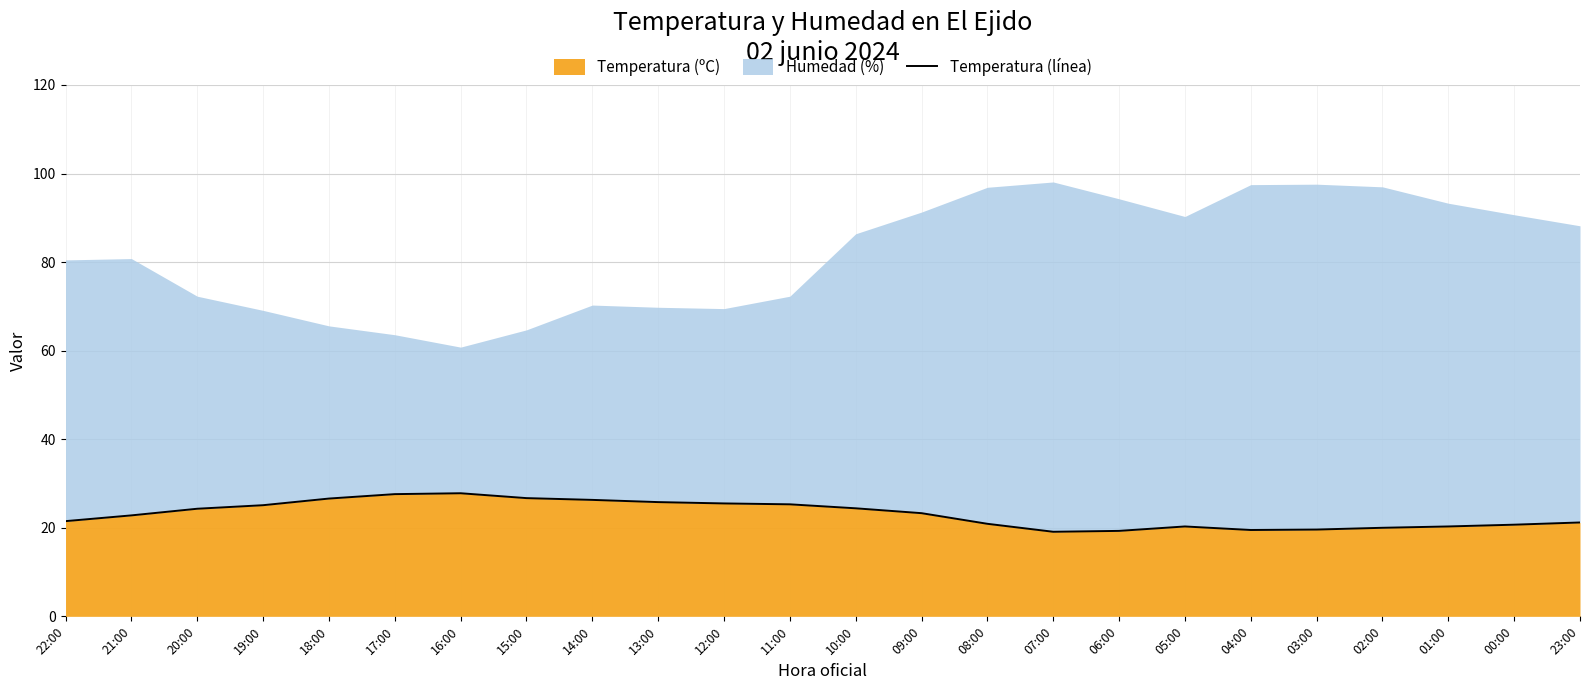

List the labels in order of value, smallest first.

07:00, 06:00, 04:00, 03:00, 02:00, 05:00, 01:00, 00:00, 08:00, 23:00, 22:00, 21:00, 09:00, 20:00, 10:00, 19:00, 11:00, 12:00, 13:00, 14:00, 18:00, 15:00, 17:00, 16:00